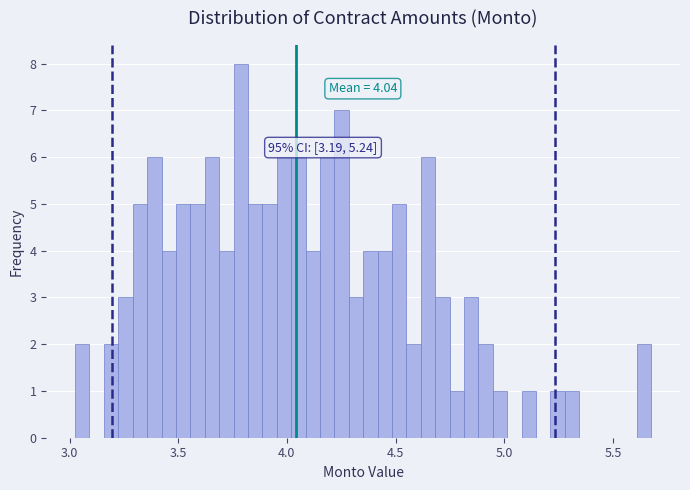

Around what value on the x-axis is the tallest bar? Give the approximate position of its centre, as read against the axis.

3.80